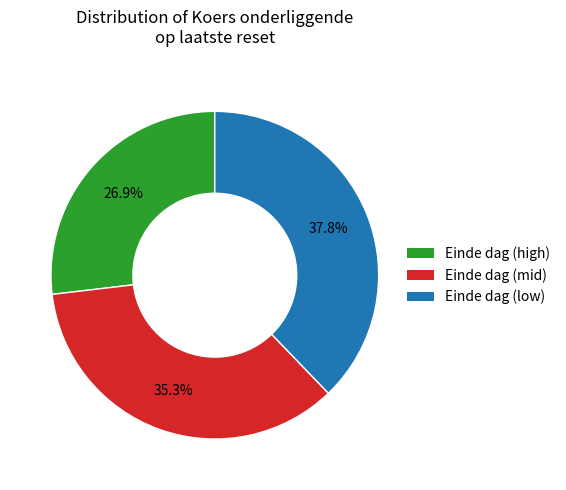

Does any single category account for the majority?

No